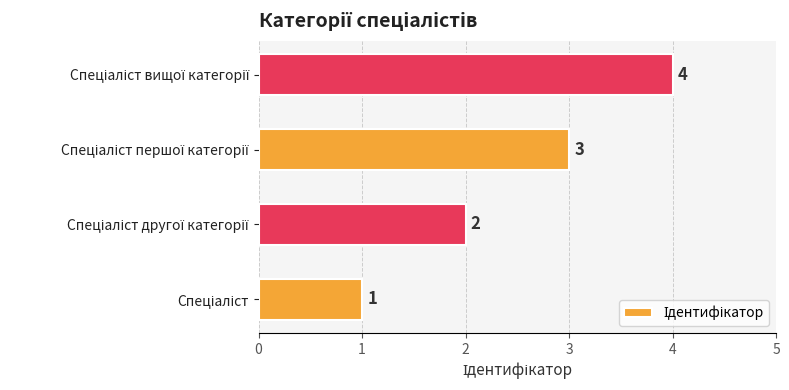

What is the maximum value shown in the chart?

4